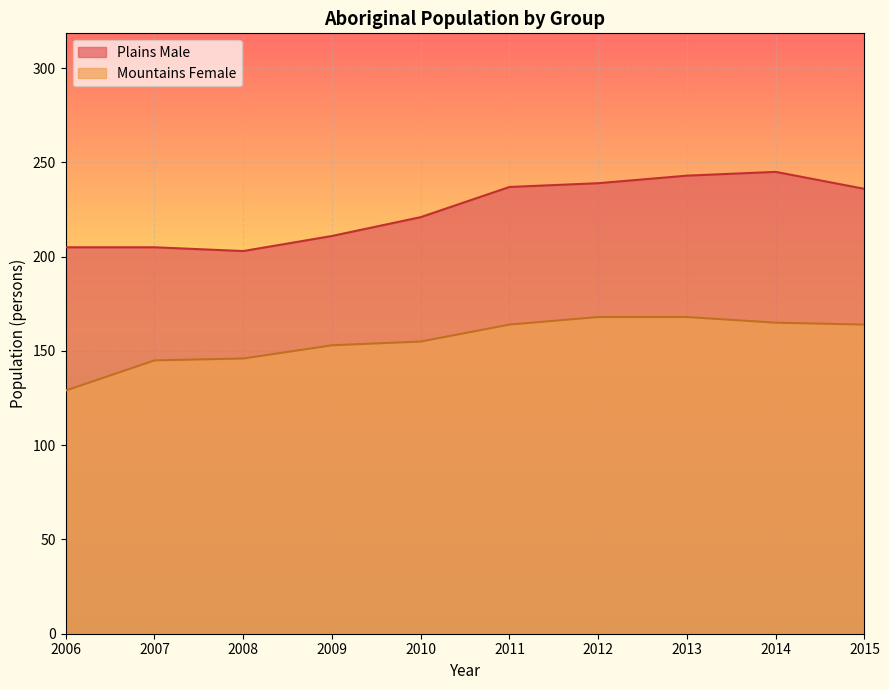

How many values in the Plains Male series are below 236?

5